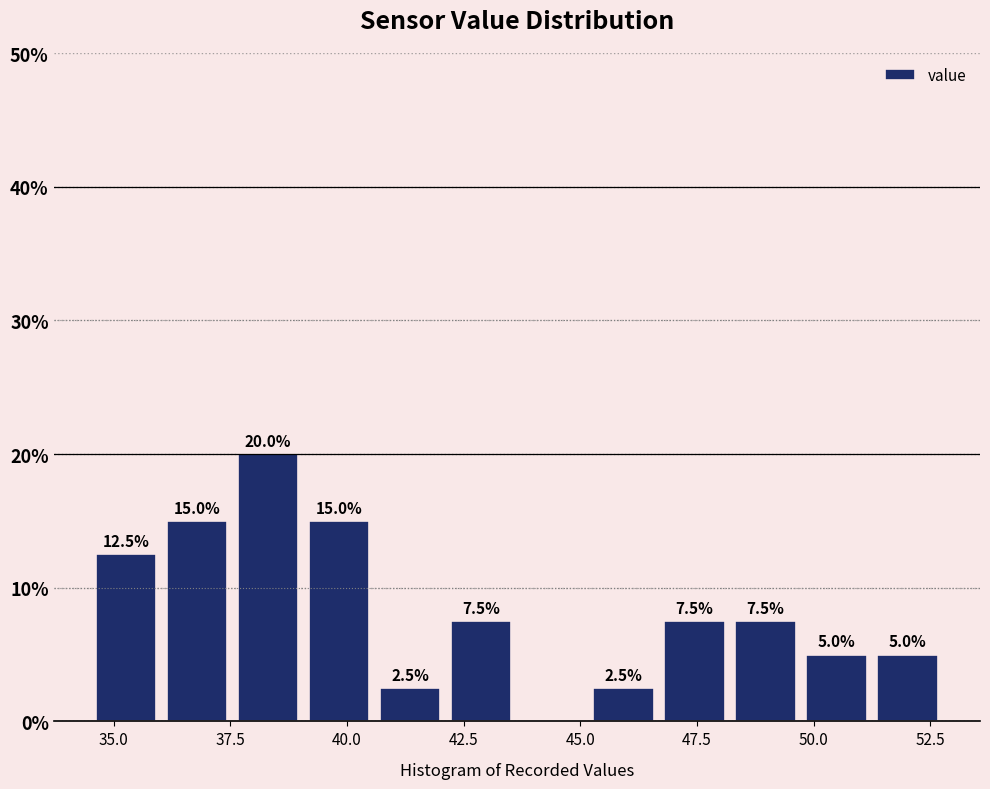

Read against the x-axis, roughly where is the centre of the tallest bar?

38.5